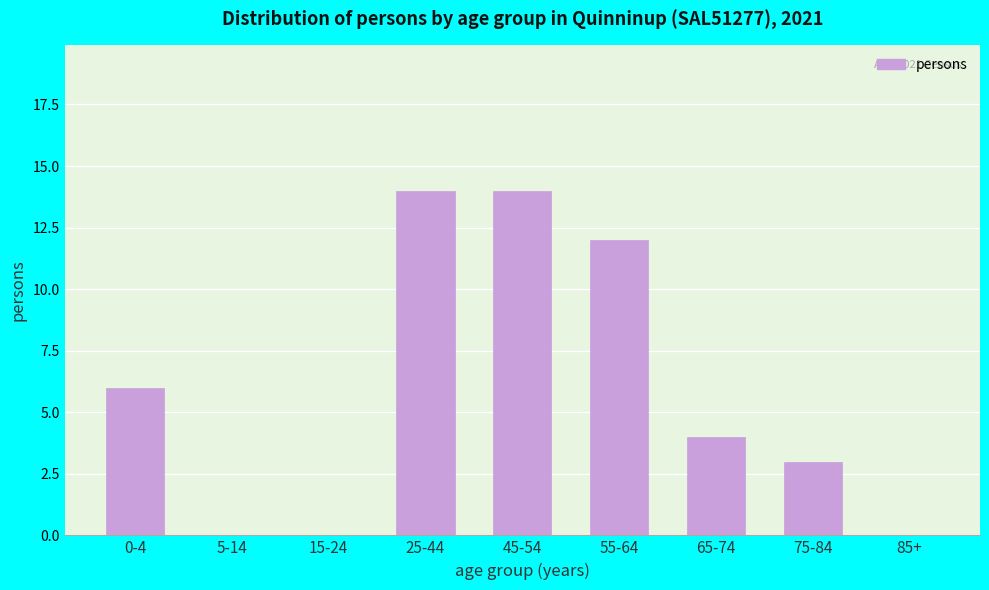

Reading left to right, list all the values displayed in this chart.

0-4=6	5-14=0	15-24=0	25-44=14	45-54=14	55-64=12	65-74=4	75-84=3	85+=0